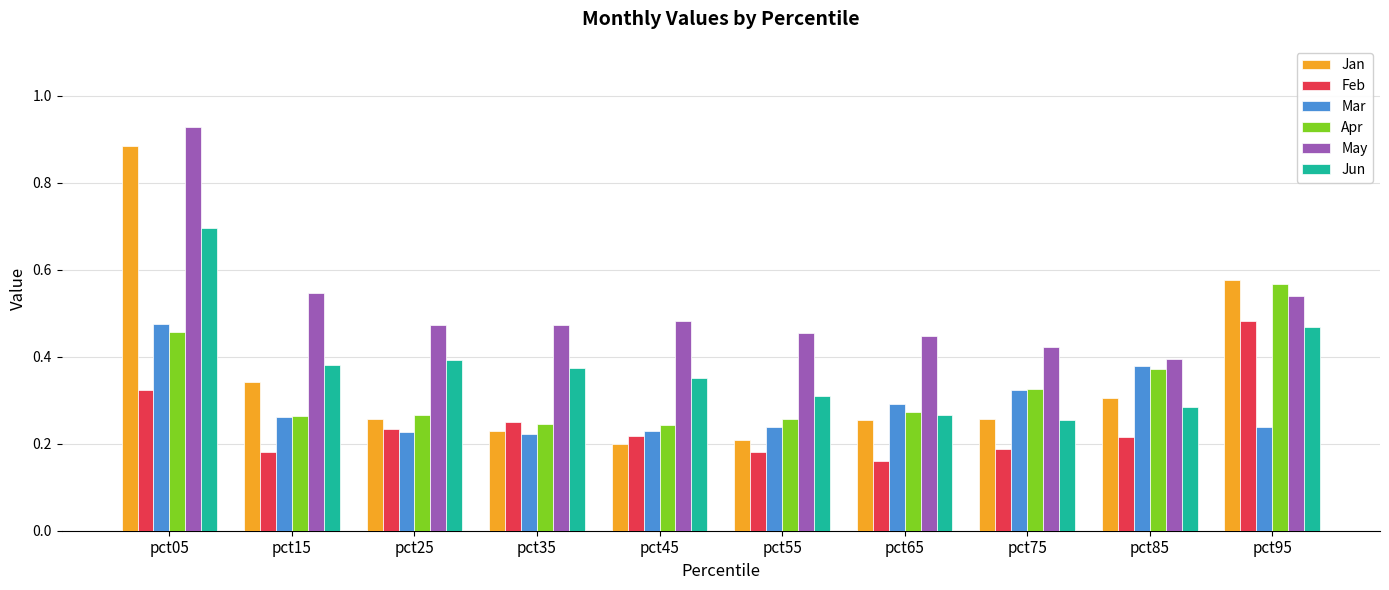

The value of May at pct75 is 0.1. True or false?

False